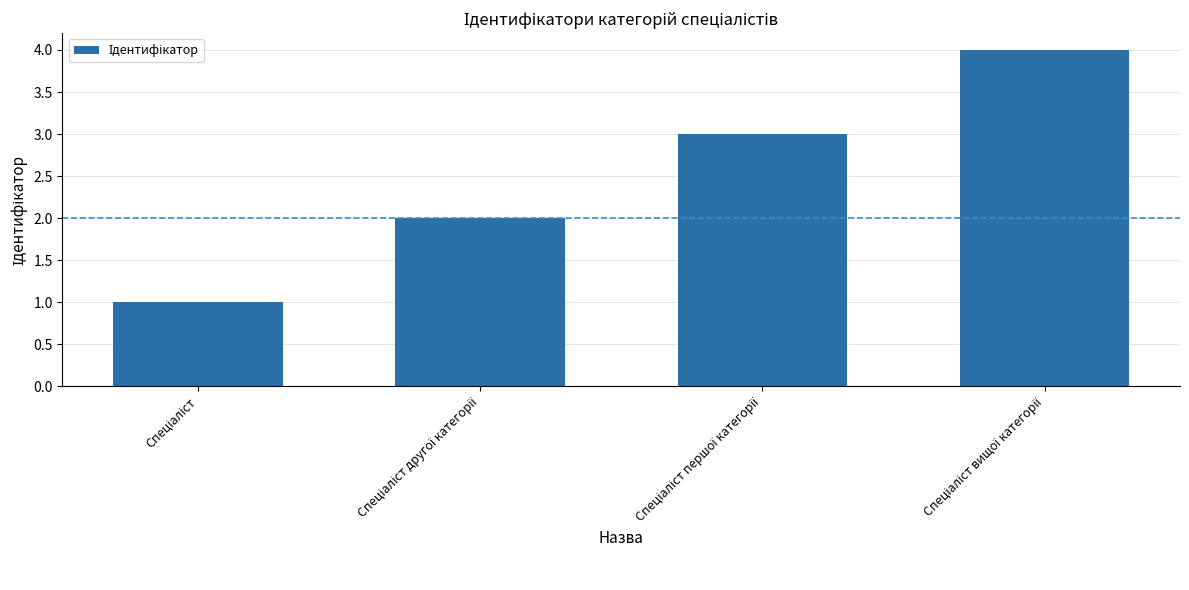

What is the difference between the second highest and minimum values?

2